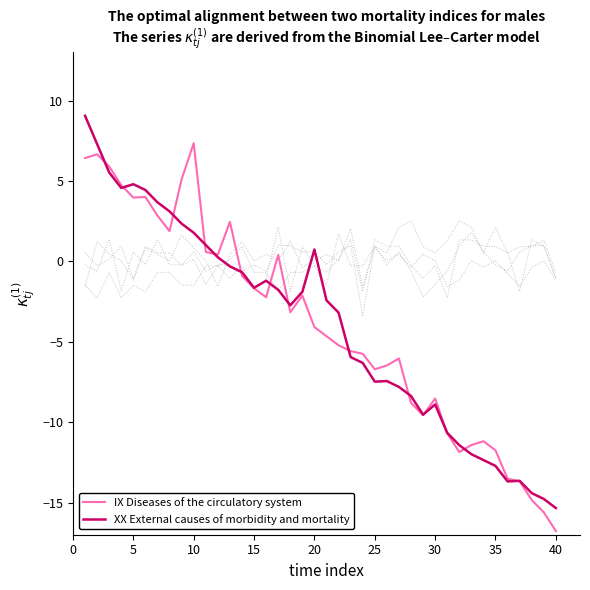

What is the greatest value displayed?

9.1